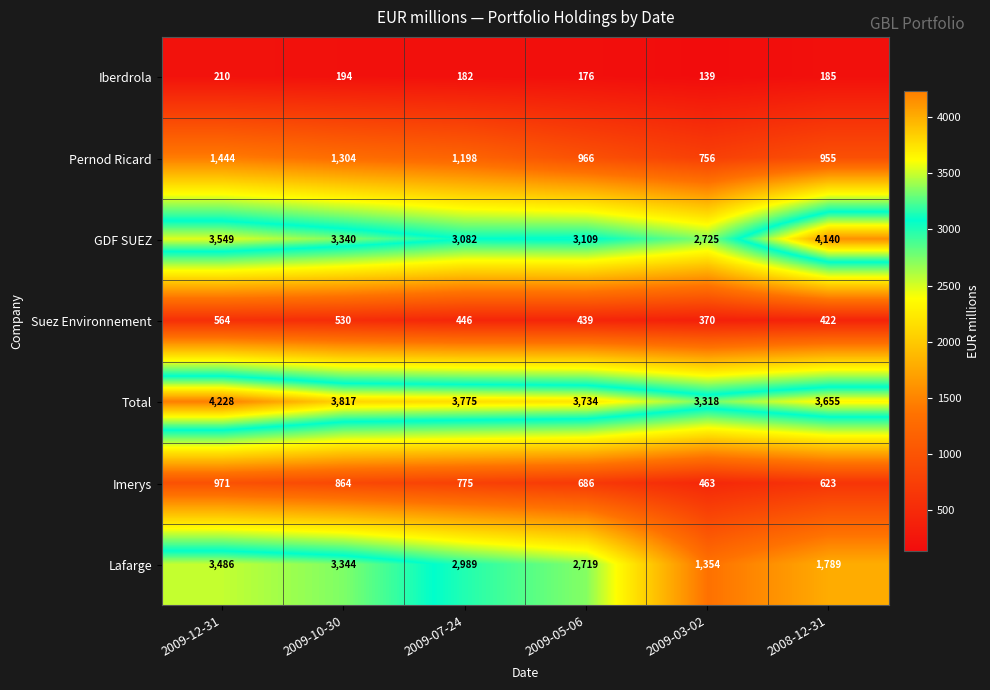

What is the difference between the GDF SUEZ values at 2009-05-06 and 2009-03-02?

384